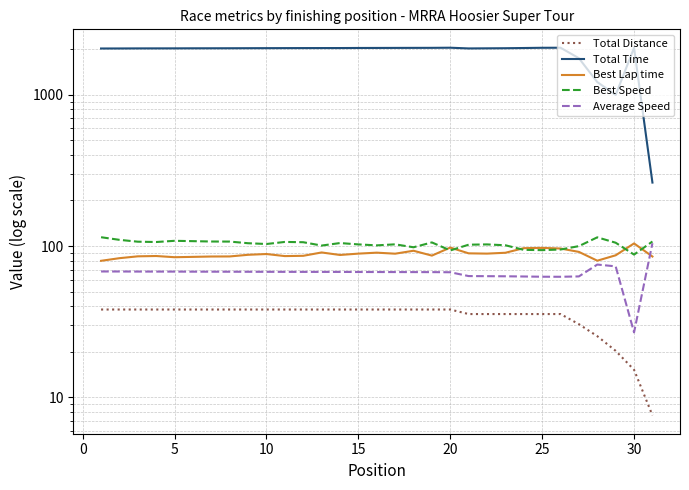

True or false: Best Speed has a value of 72.2 at 5.

False